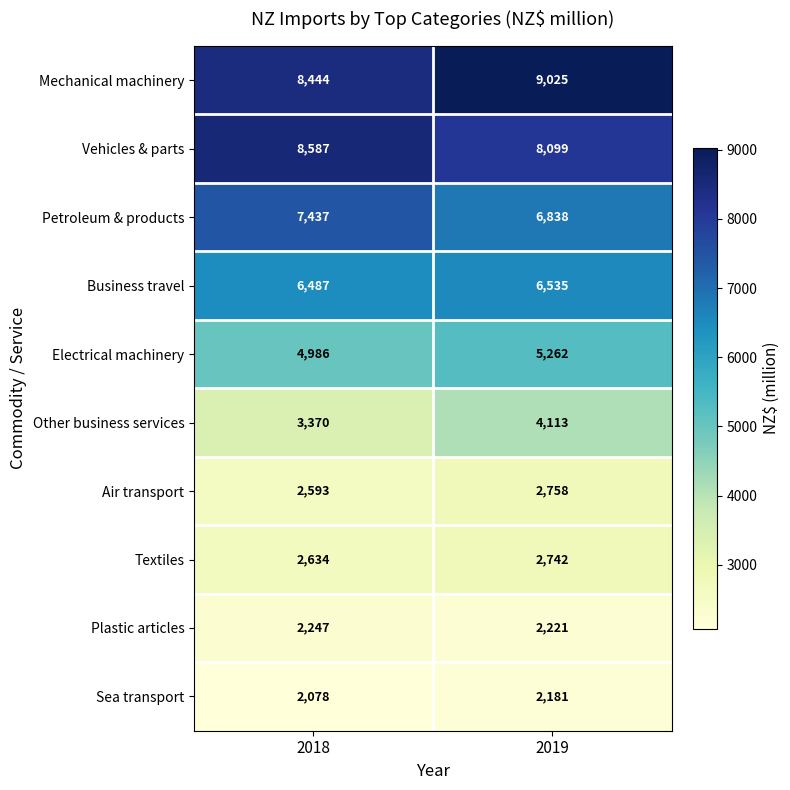

The value of Sea transport at 2019 is 3475. True or false?

False